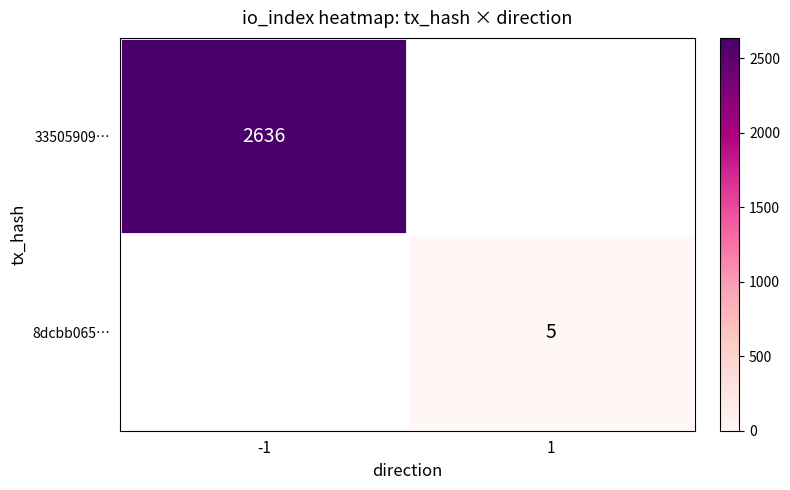

At how many categories does at least one series exceed 378?

1